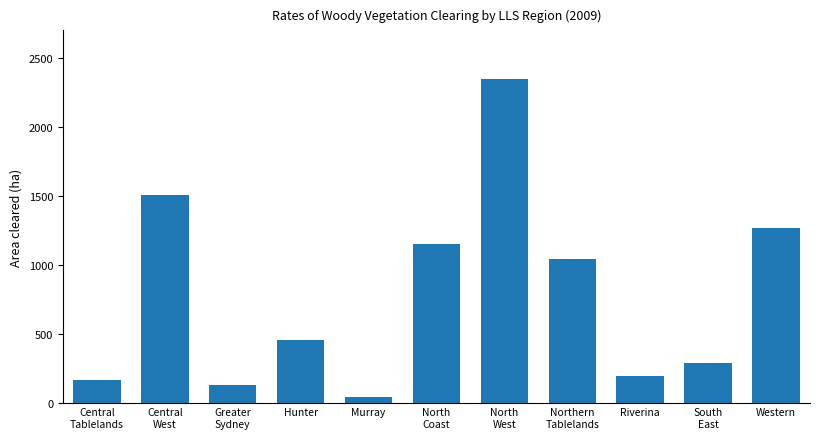

How many bars are there in total?

11